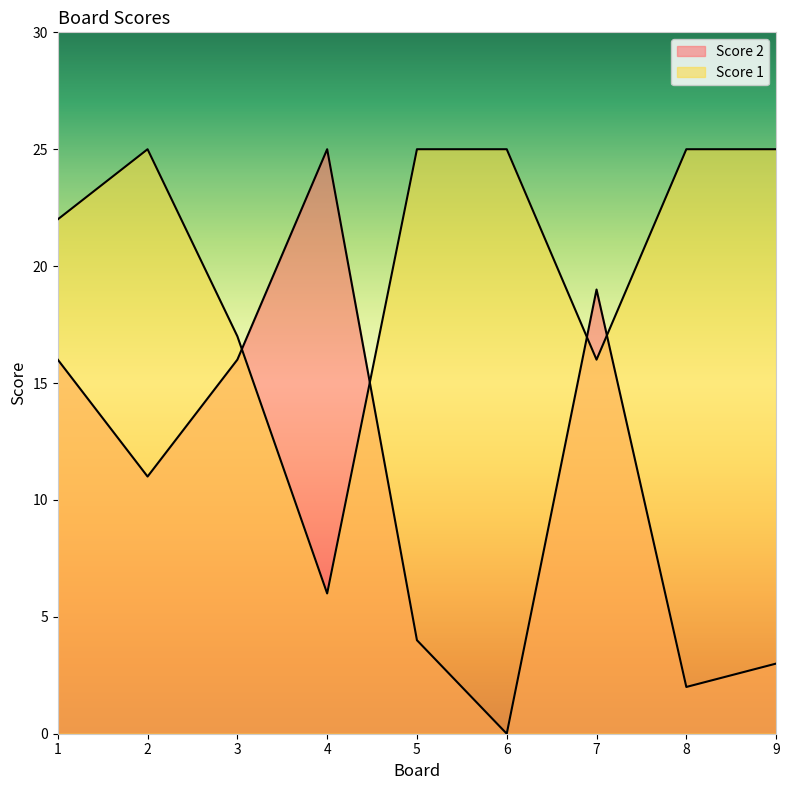

What is the sum of all Score 2 values?

96